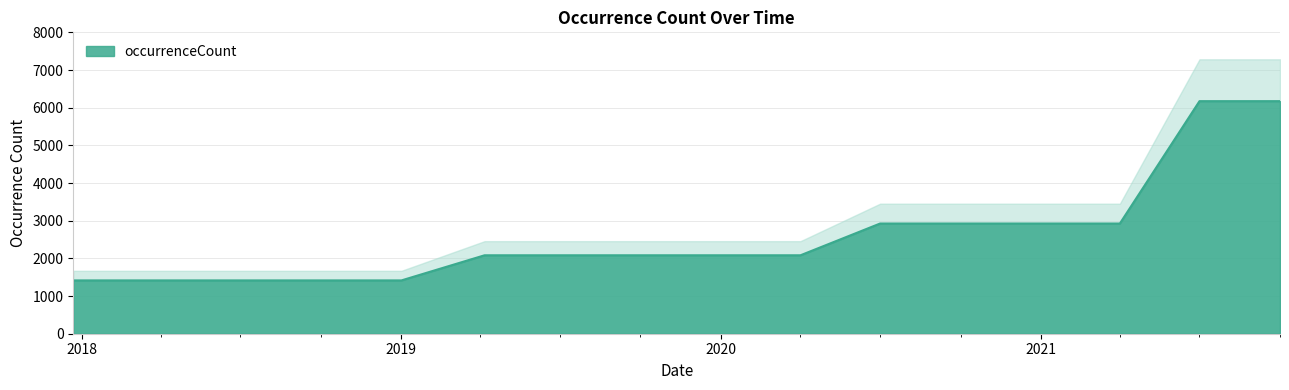

What is the maximum value for occurrenceCount?

6173